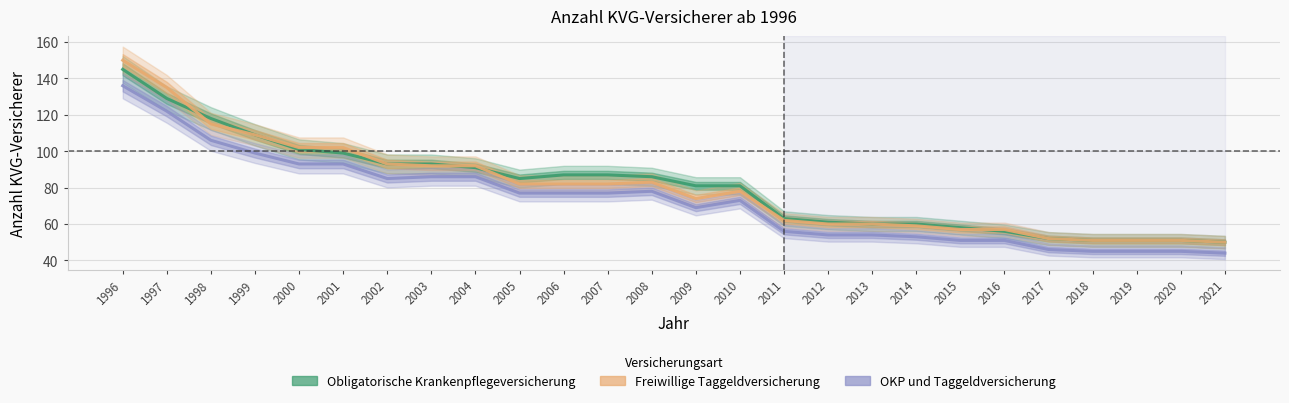

What is the greatest value displayed?

150